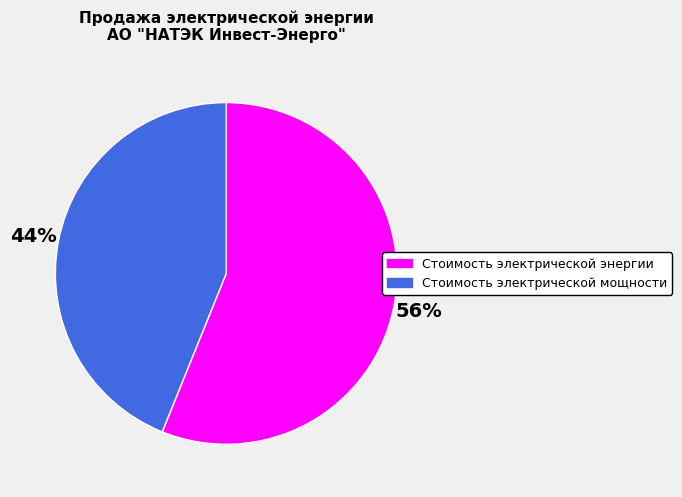

To the nearest percent, what is the average slice percentage?

50%